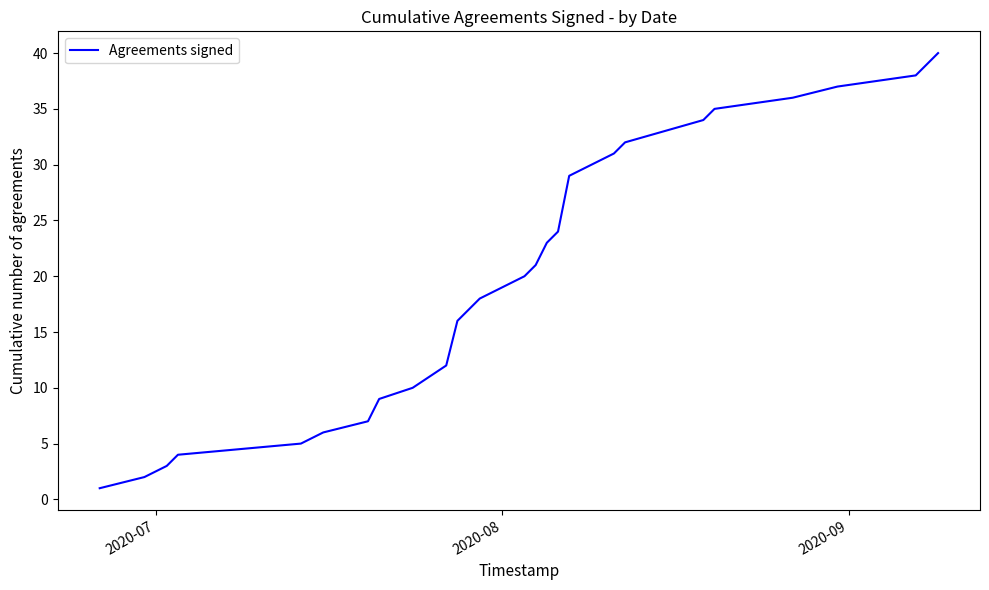

What is the maximum value shown in the chart?

40